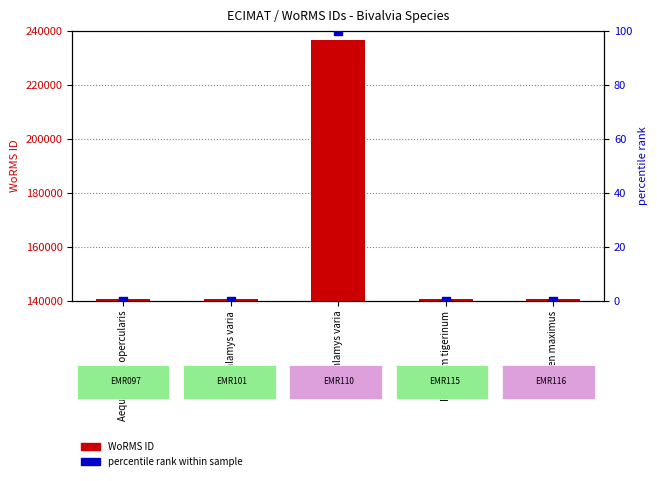

At how many categories does at least one series exceed 39293?

5